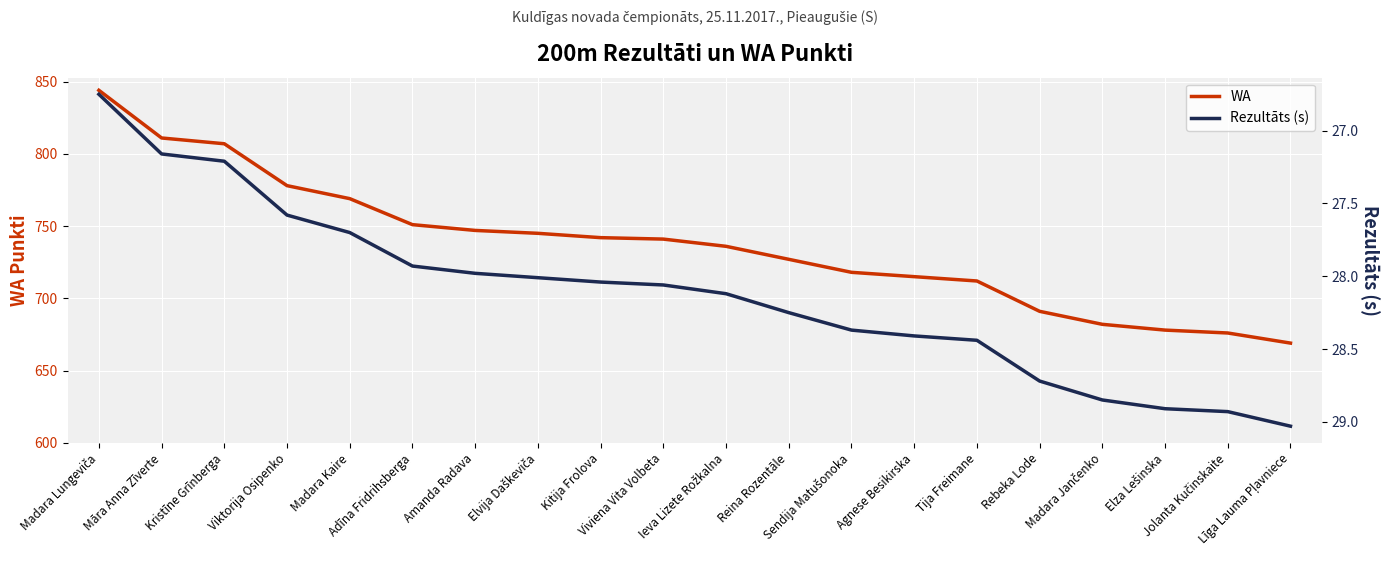

What is the value of the WA point at the 12th from the left?

727.0